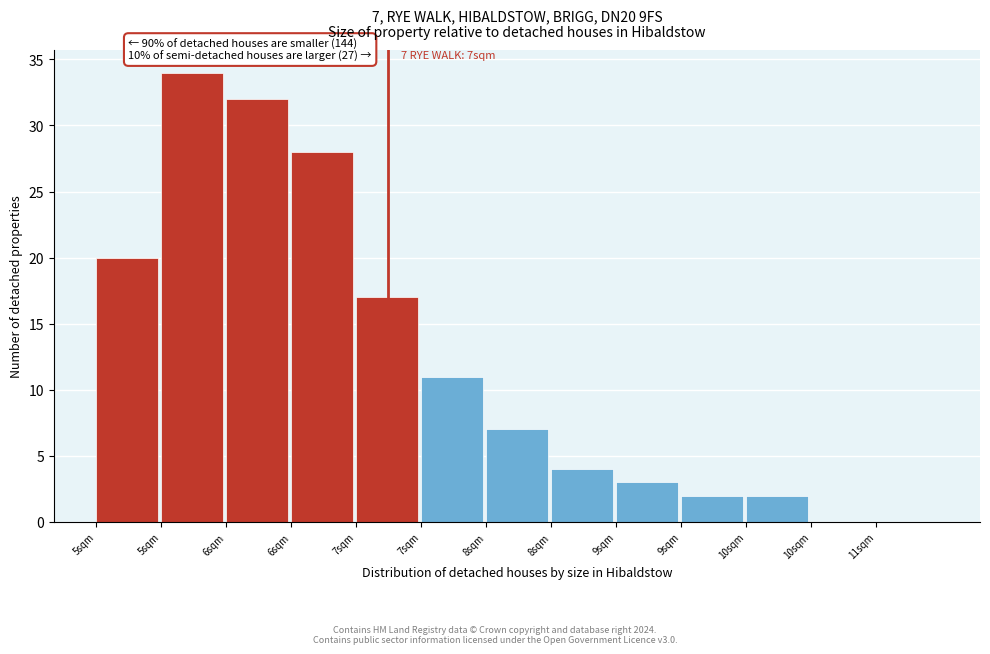

How many series are shown in this chart?

1